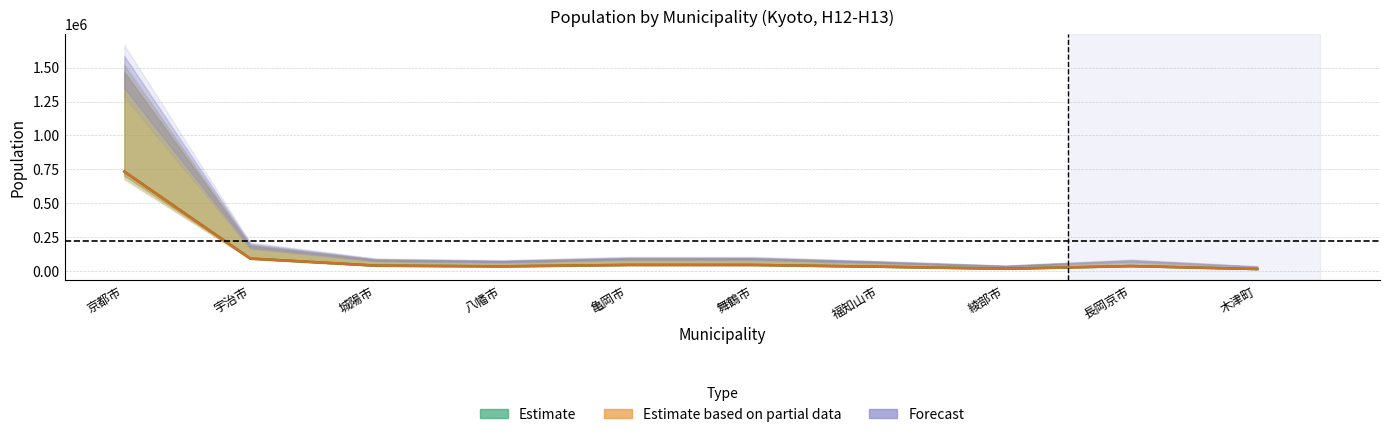

How many lines are shown in the chart?

2